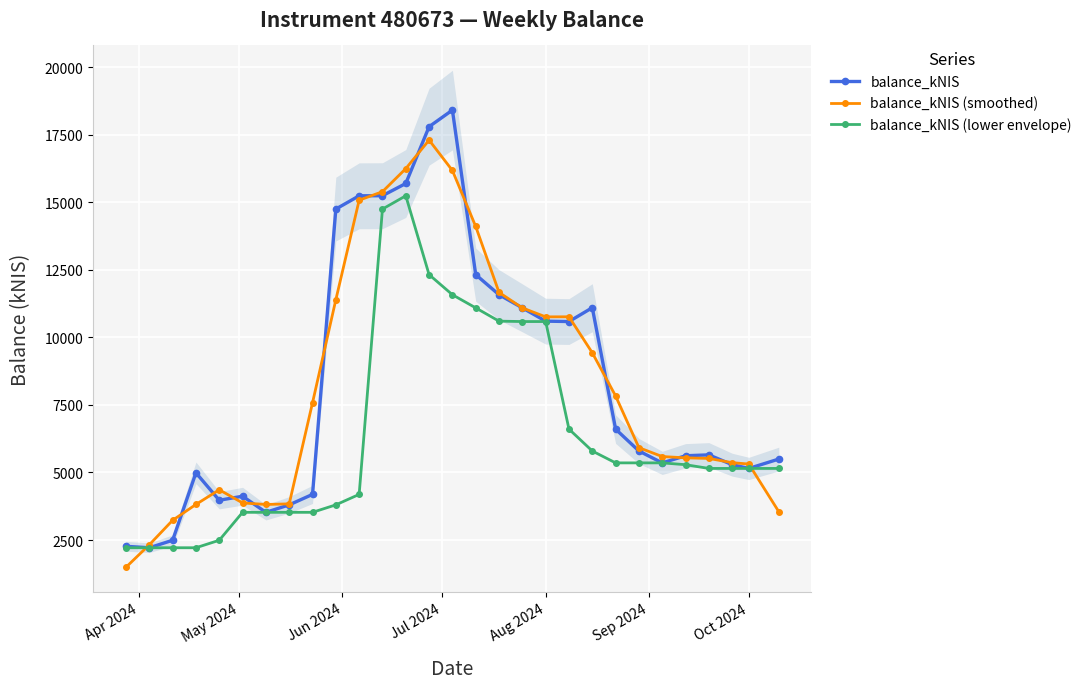

Which series has the largest total across all categories?

balance_kNIS